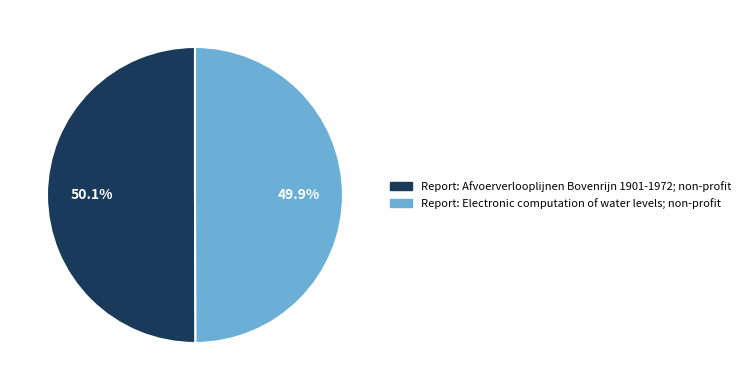

Is there any slice that represents more than half of the pie?

Yes